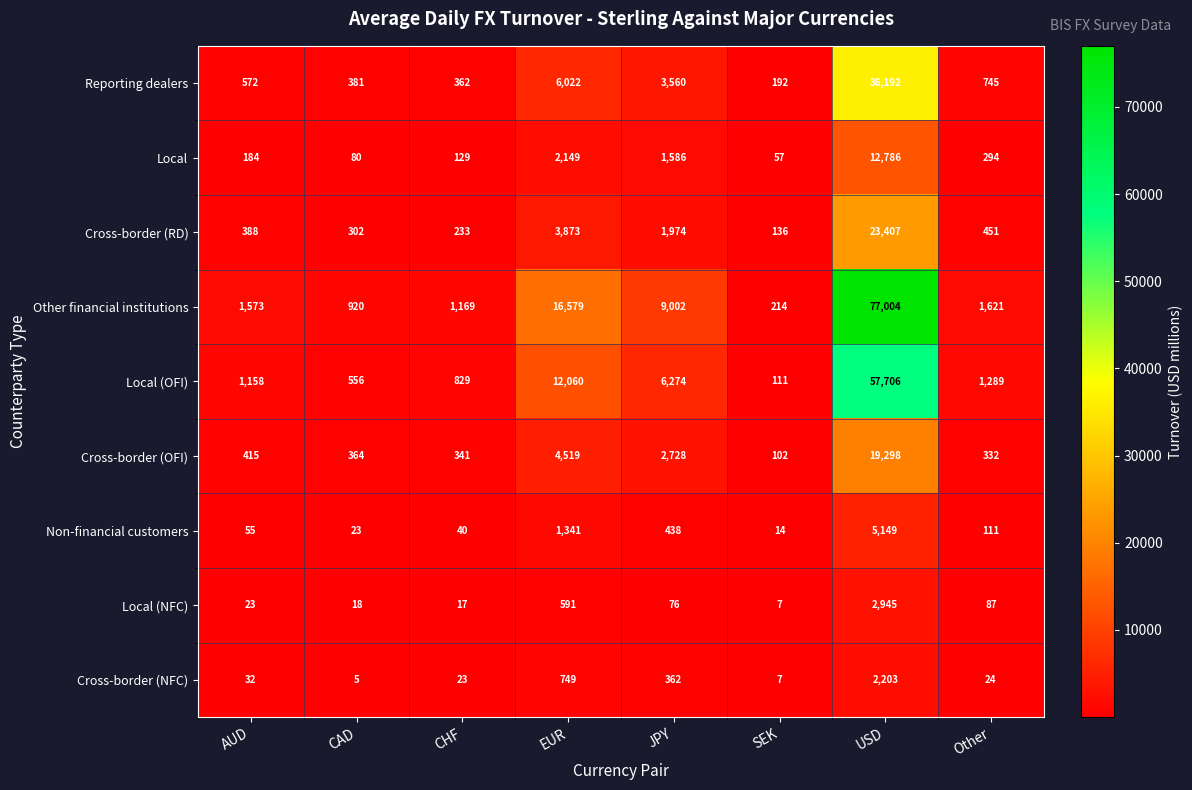

What is the smallest value displayed?

5